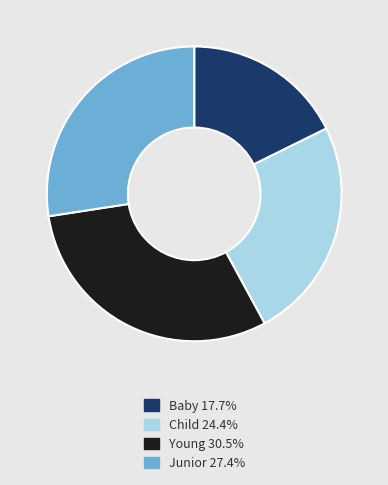

Do Baby and Young together represent more than half of the pie?

No